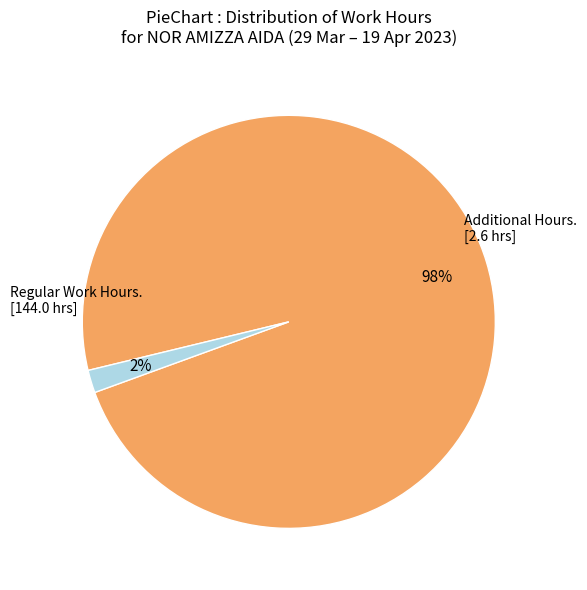

To the nearest percent, what is the average slice percentage?

50%